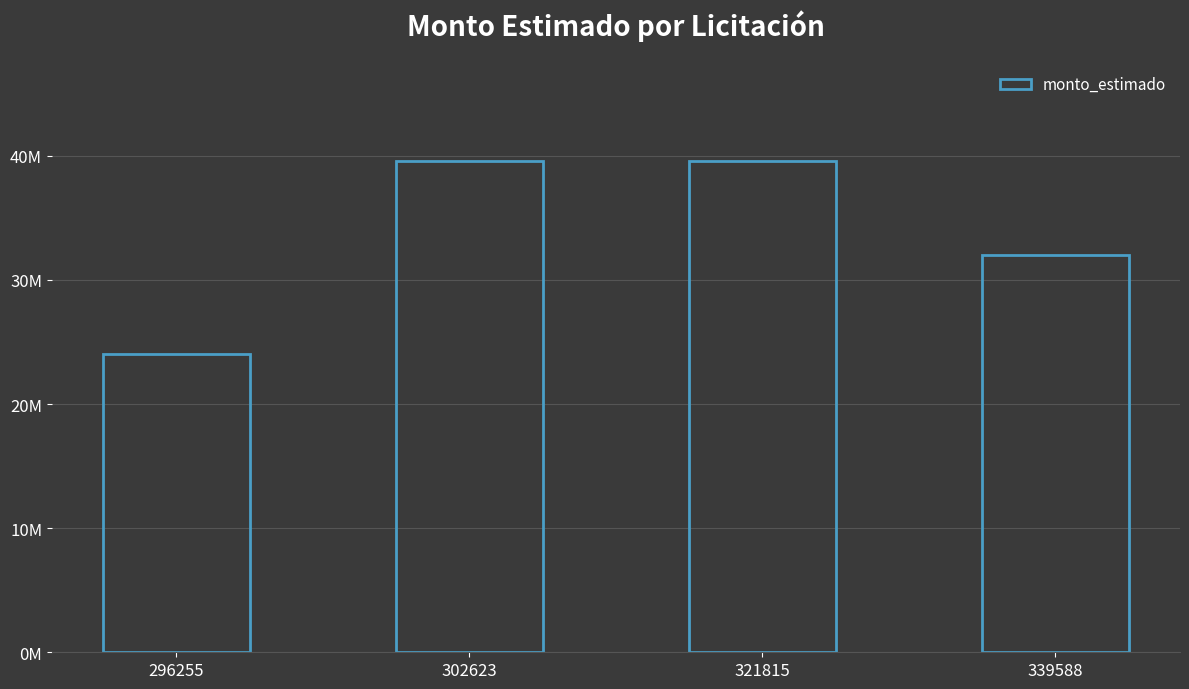

True or false: the data shows 39600000 at 302623.

True